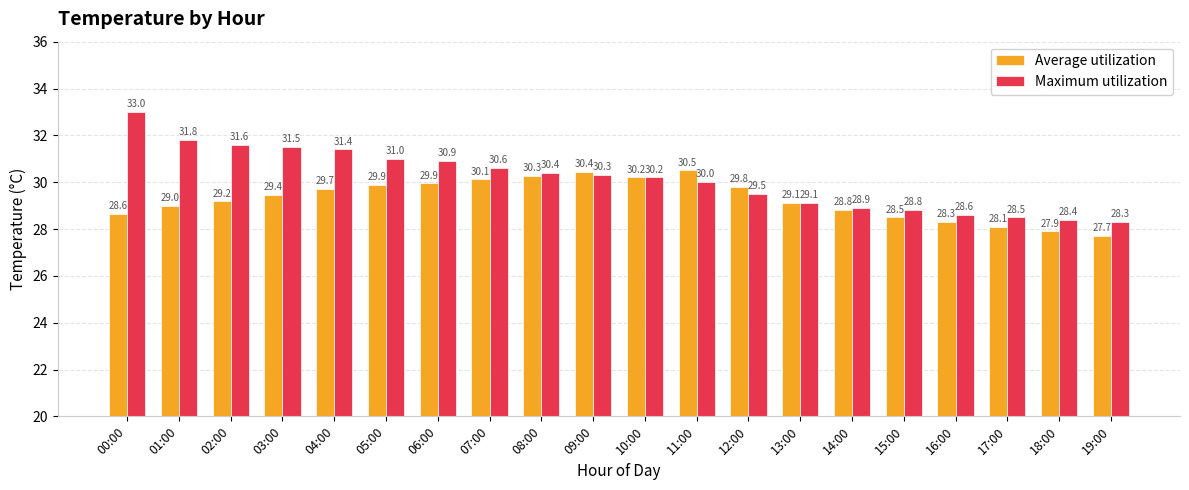

How many series are shown in this chart?

2